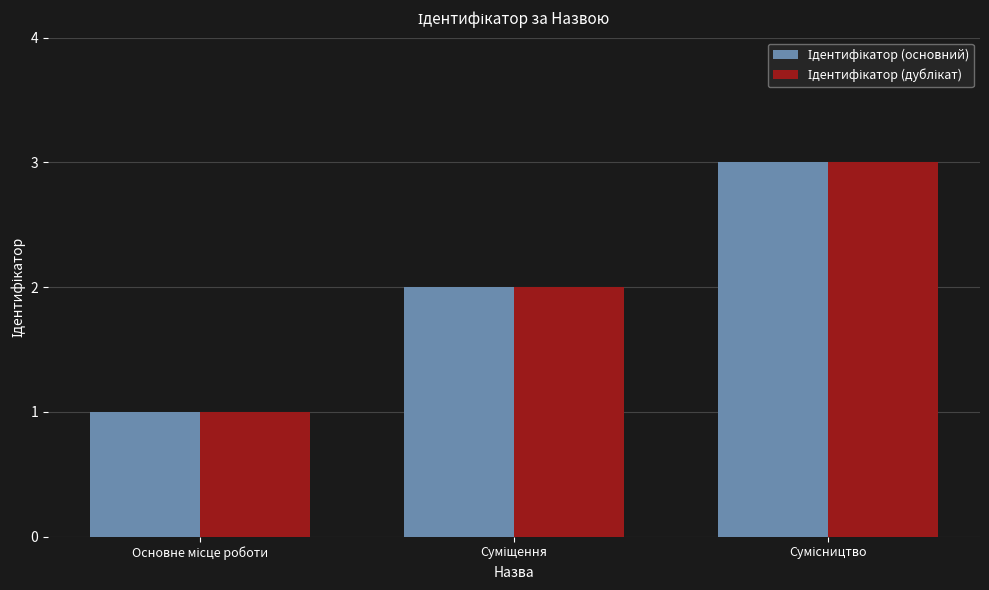

What is the maximum value shown in the chart?

3